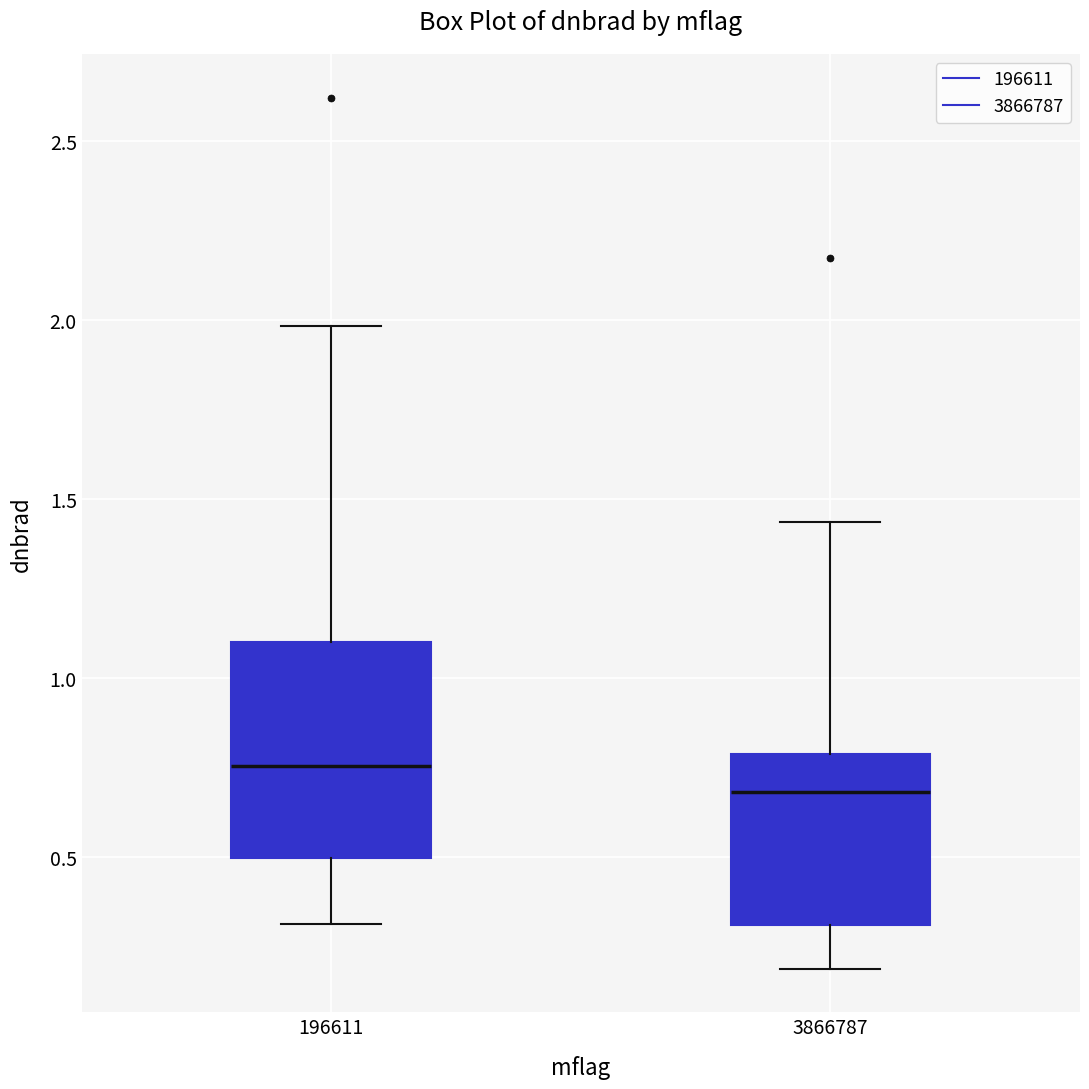

Where is the upper edge of the box at x = 3866787 on the y-axis? The values are not printed on the chart, so give them approximately, as read against the axis.

0.80